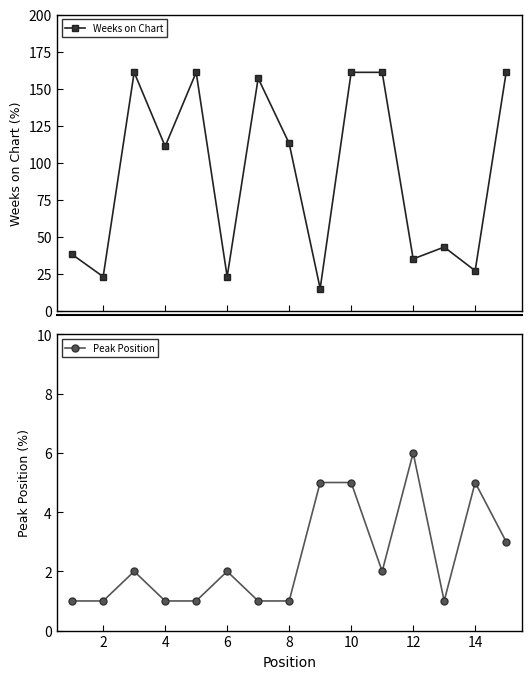

What are all the series names shown in the legend?

Weeks on Chart, Peak Position